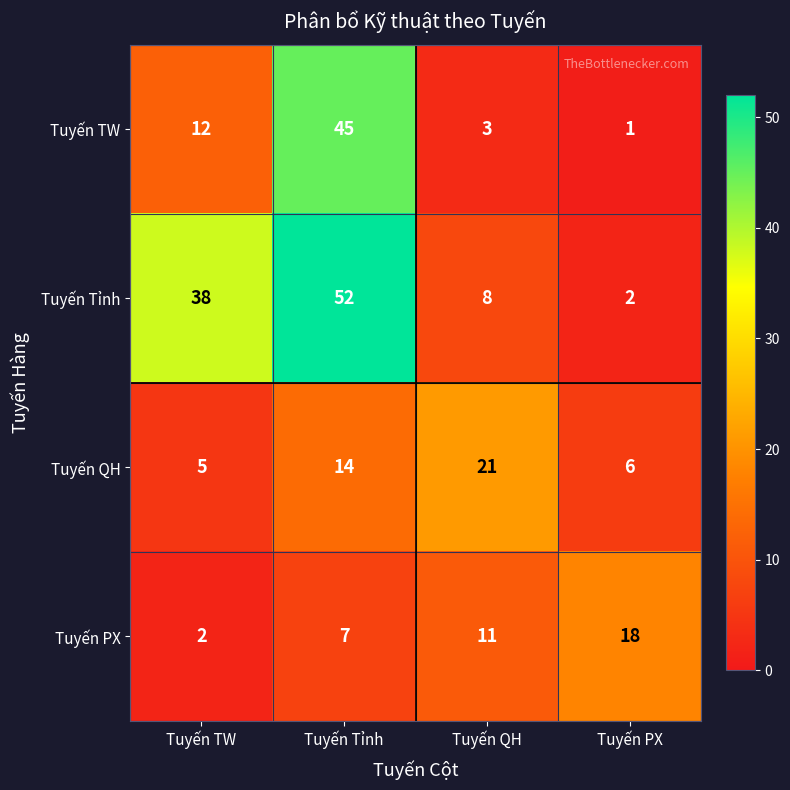

At how many categories does at least one series exceed 39?

1